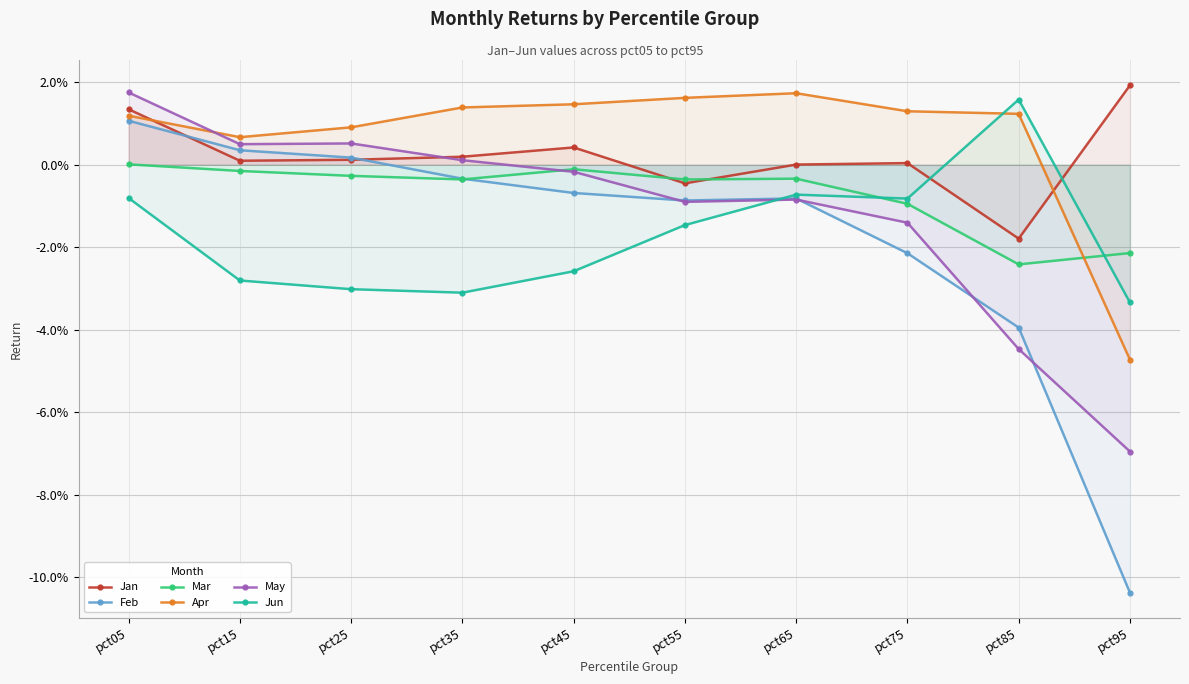

True or false: May and Mar cross at least once.

True